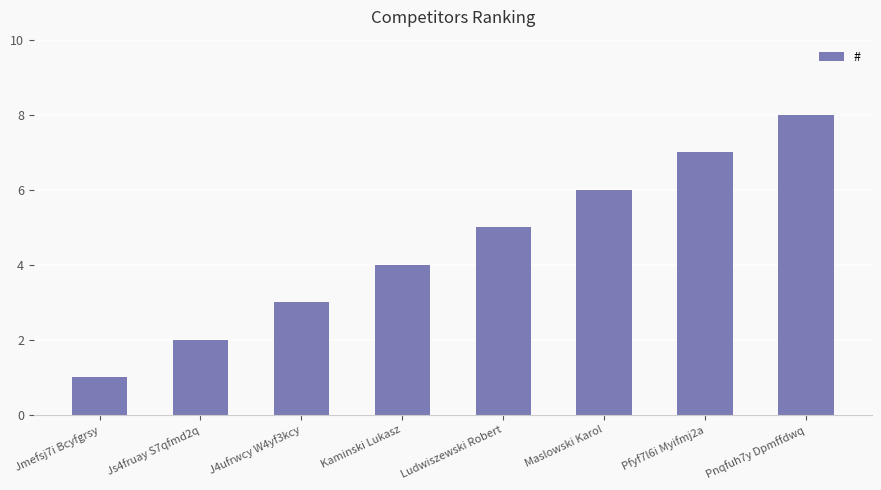

Reading left to right, extract all data points from this chart.

Jmefsj7i Bcyfgrsy=1	Js4fruay S7qfmd2q=2	J4ufrwcy W4yf3kcy=3	Kaminski Lukasz=4	Ludwiszewski Robert=5	Maslowski Karol=6	Pfyf7l6i Myifmj2a=7	Pnqfuh7y Dpmffdwq=8